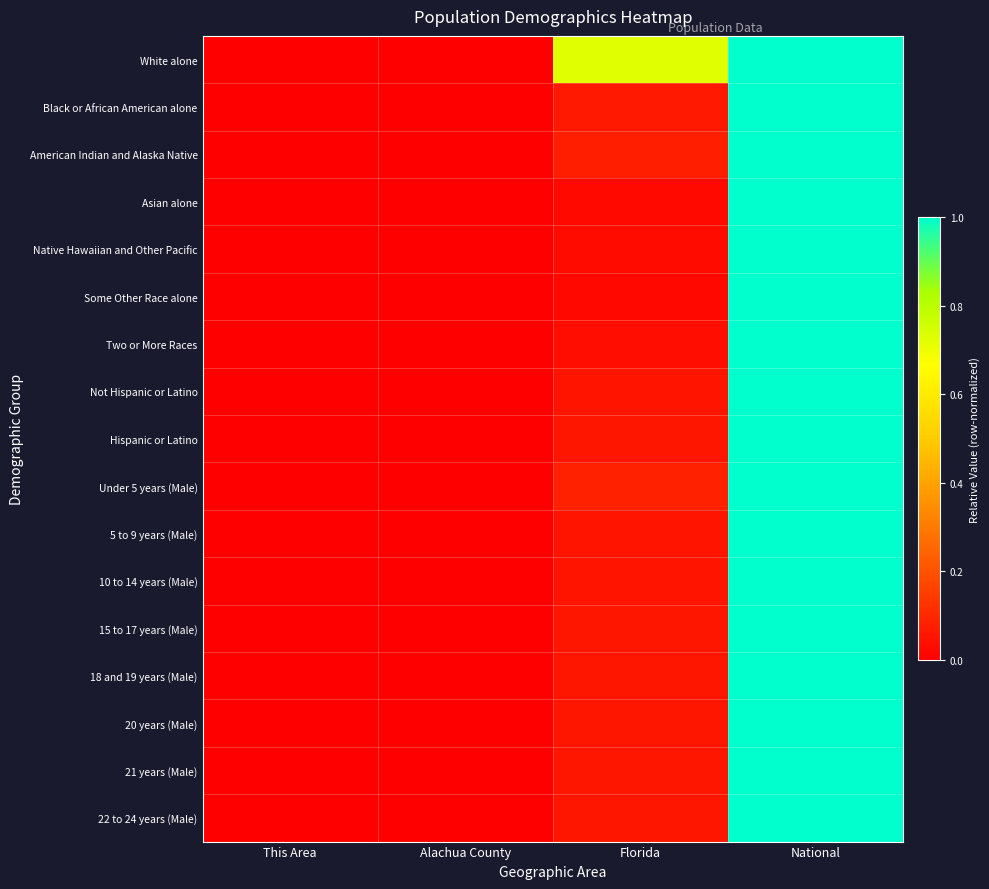

Between Alachua County and National, which series saw the biggest shift?

American Indian and Alaska Native